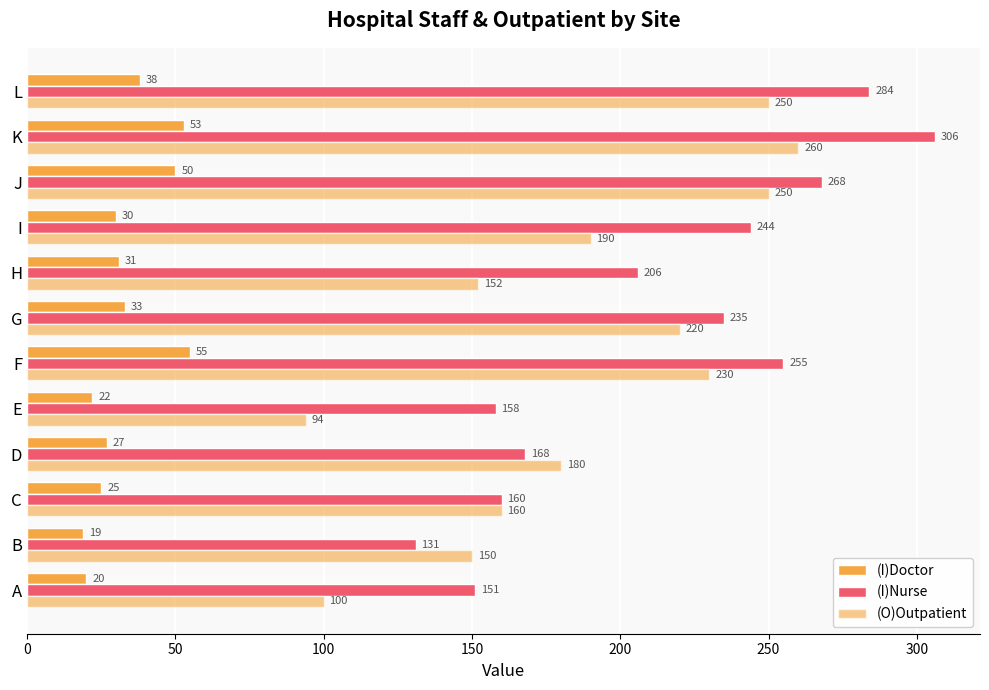

Count the number of categories in the chart.

12